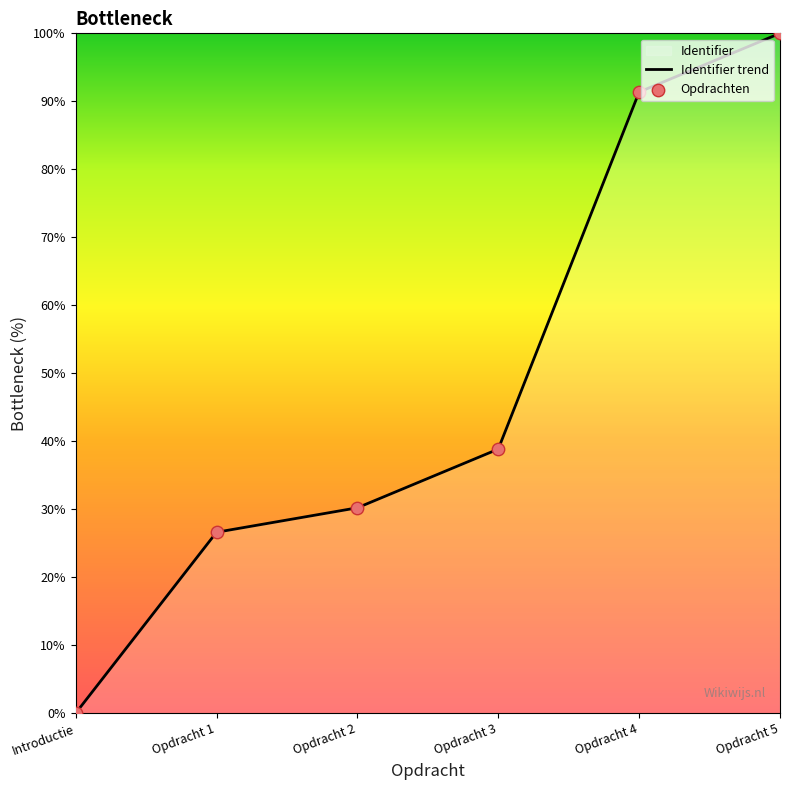

Between Introductie and Opdracht 3, which is larger?

Opdracht 3